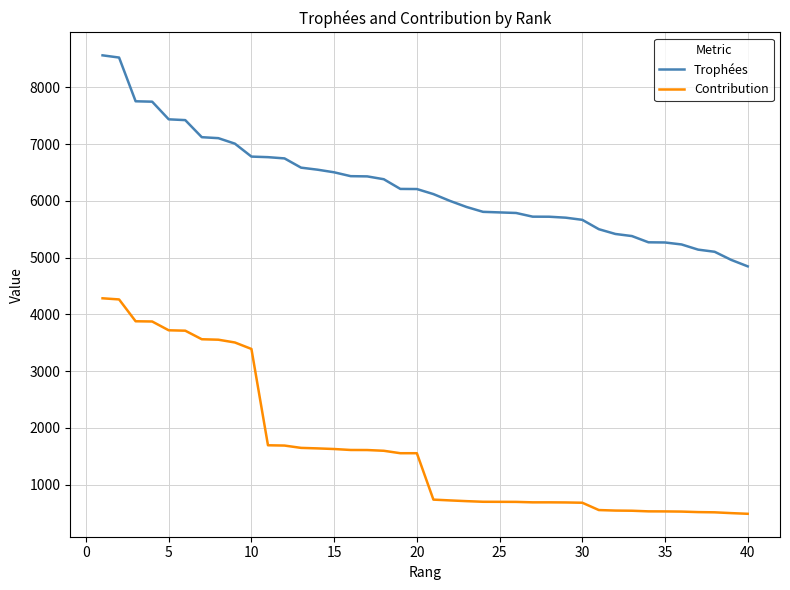

How many lines are shown in the chart?

2